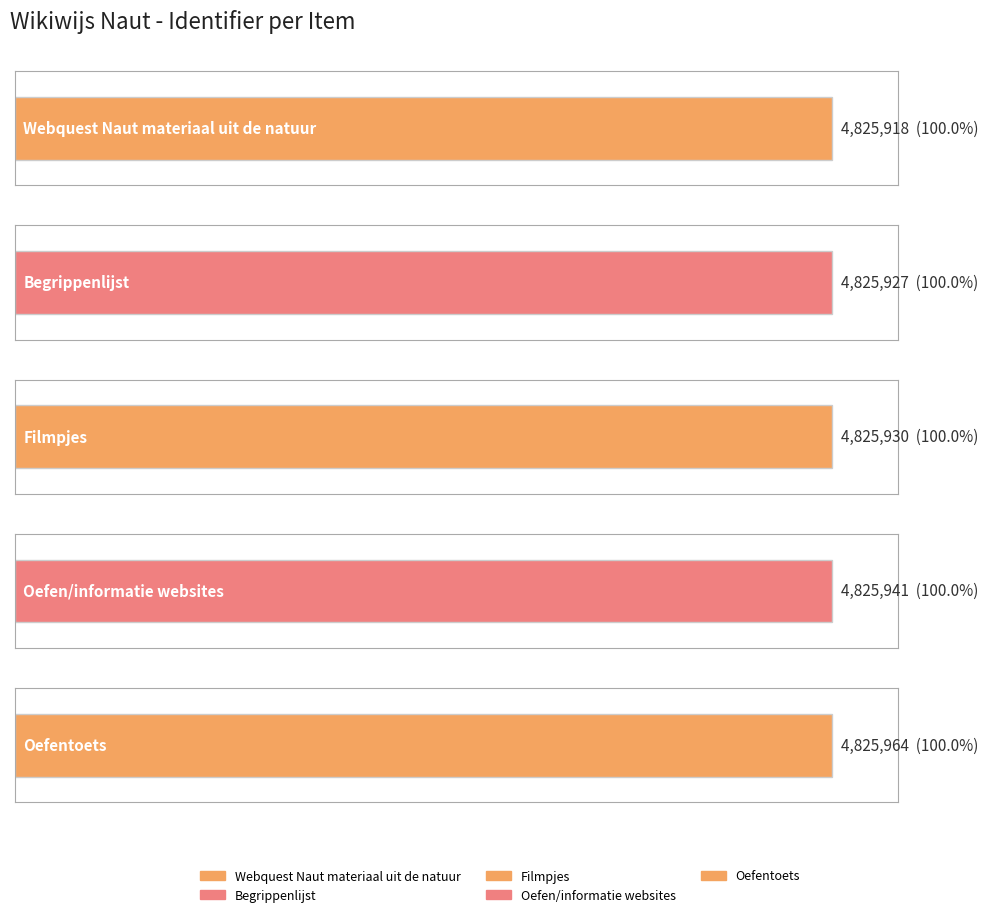

How many bars are there in total?

5